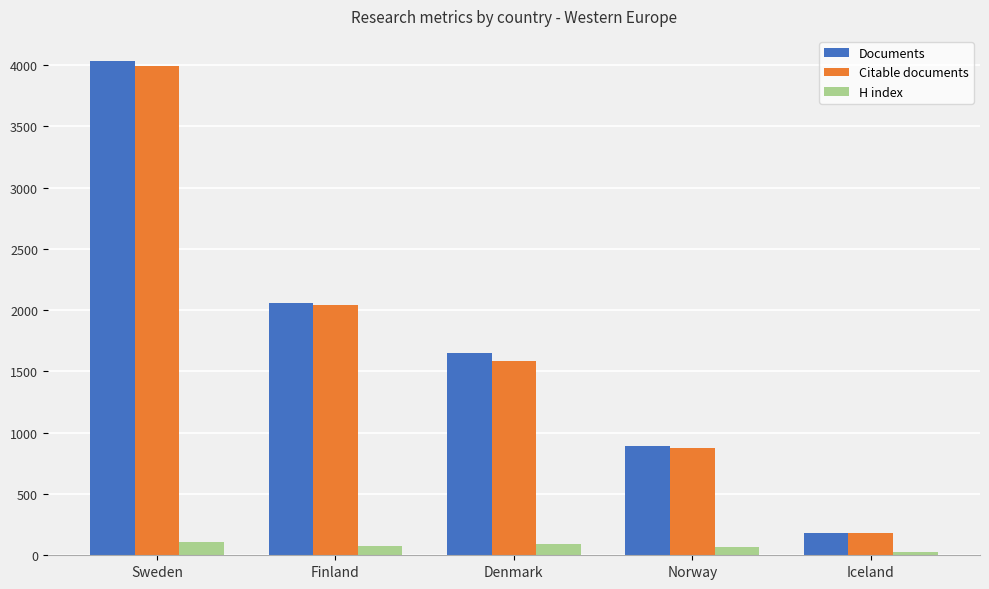

What are all the series names shown in the legend?

Documents, Citable documents, H index